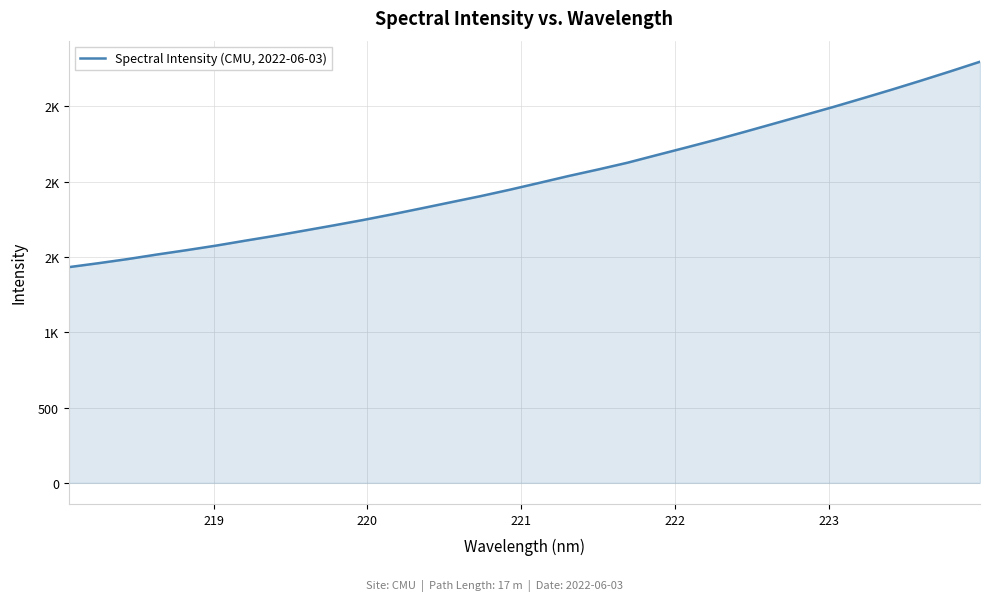

Does the chart have visible grid lines?

Yes